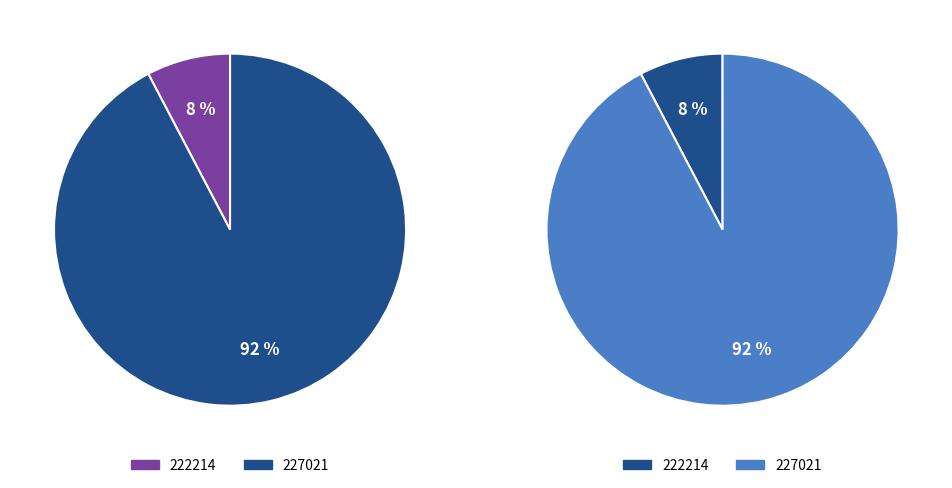

To the nearest percent, what percentage of the pie is 222214?

8%